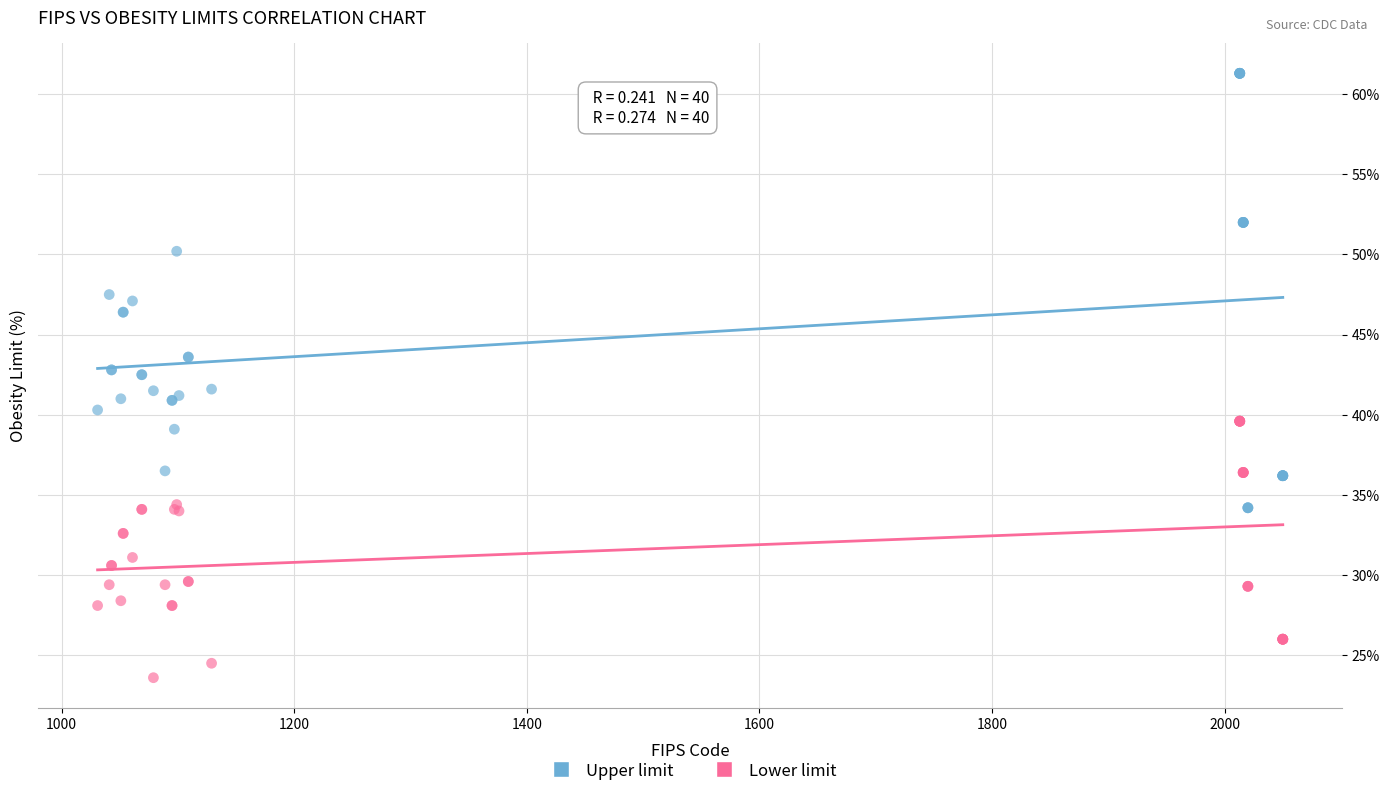

Which series has the largest Y range (max minus min)?

Upper limit